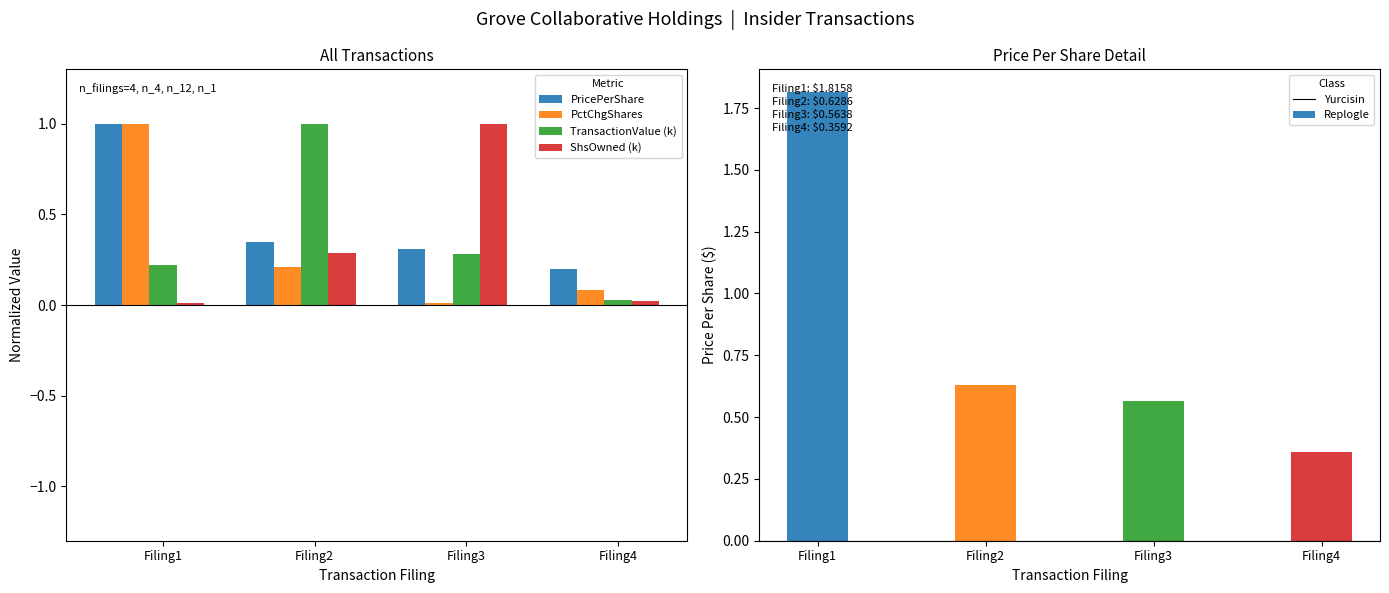

The value of PctChgShares at Filing3 is 0.0. True or false?

True